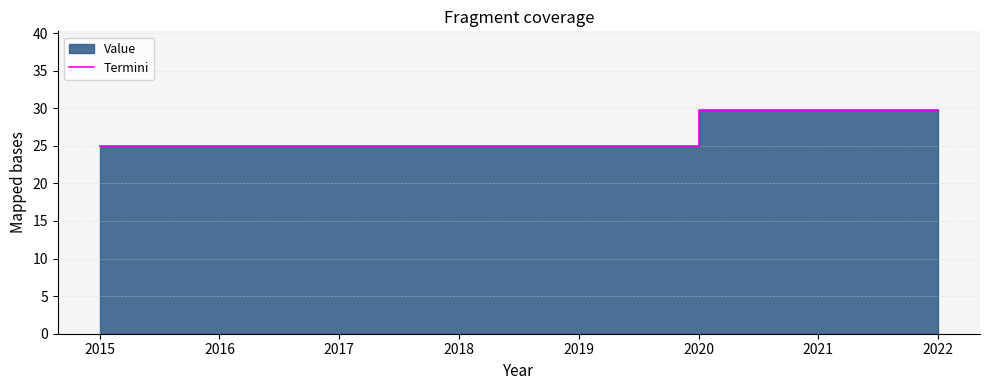

Reading right to left, transcribe all the data shown in this chart.

29.8	29.8	29.8	25.0	25.0	25.0	25.0	25.0